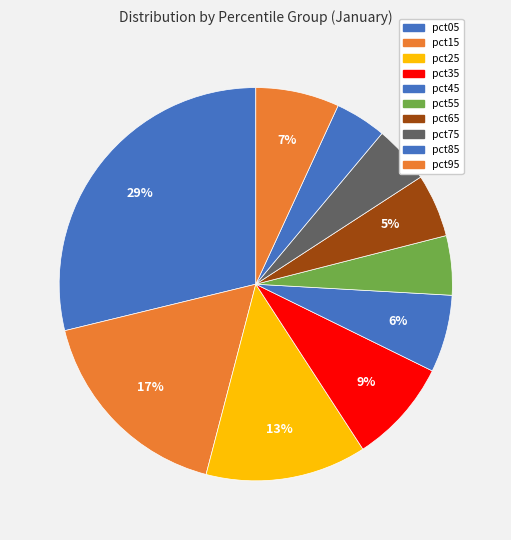

Is it true that pct75 is 1% of the pie?

False